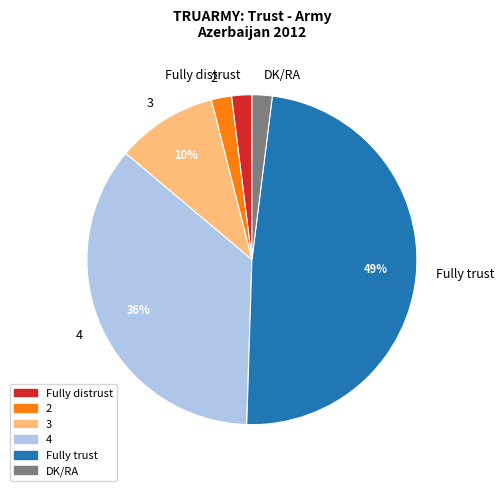

Between Fully distrust and 4, which is larger?

4